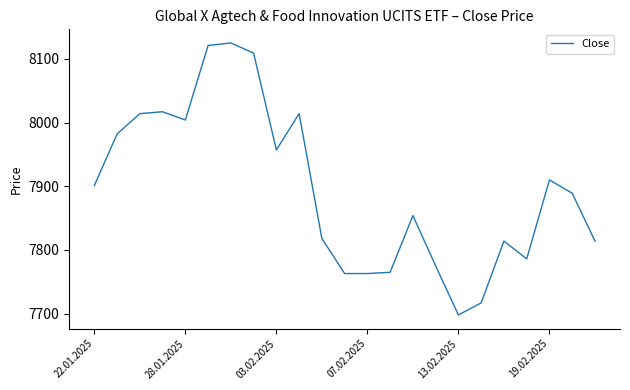

What is the smallest value displayed?

7698